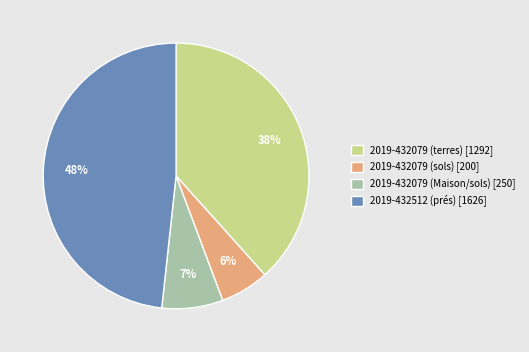

To the nearest percent, what portion does 2019-432079 (Maison/sols) represent?

7%